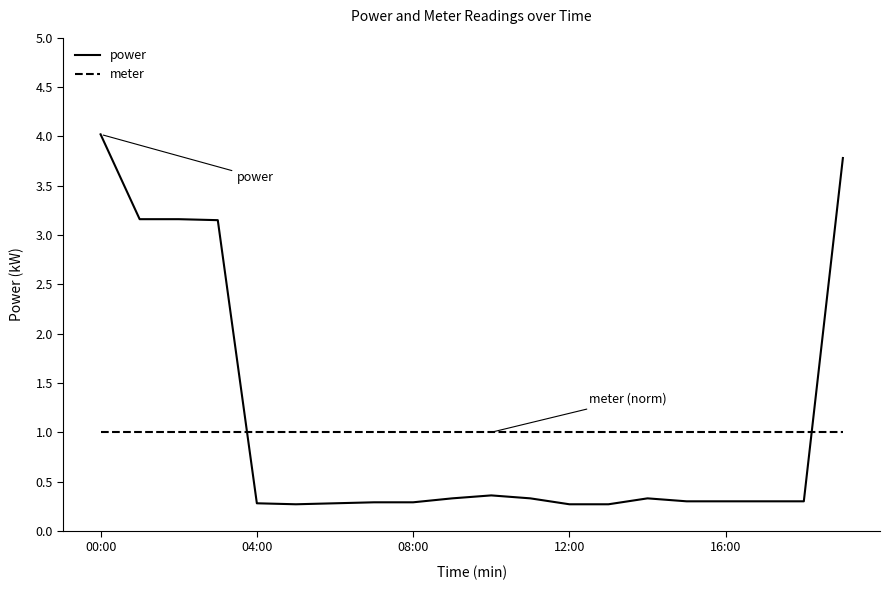

Count the number of categories in the chart.

20